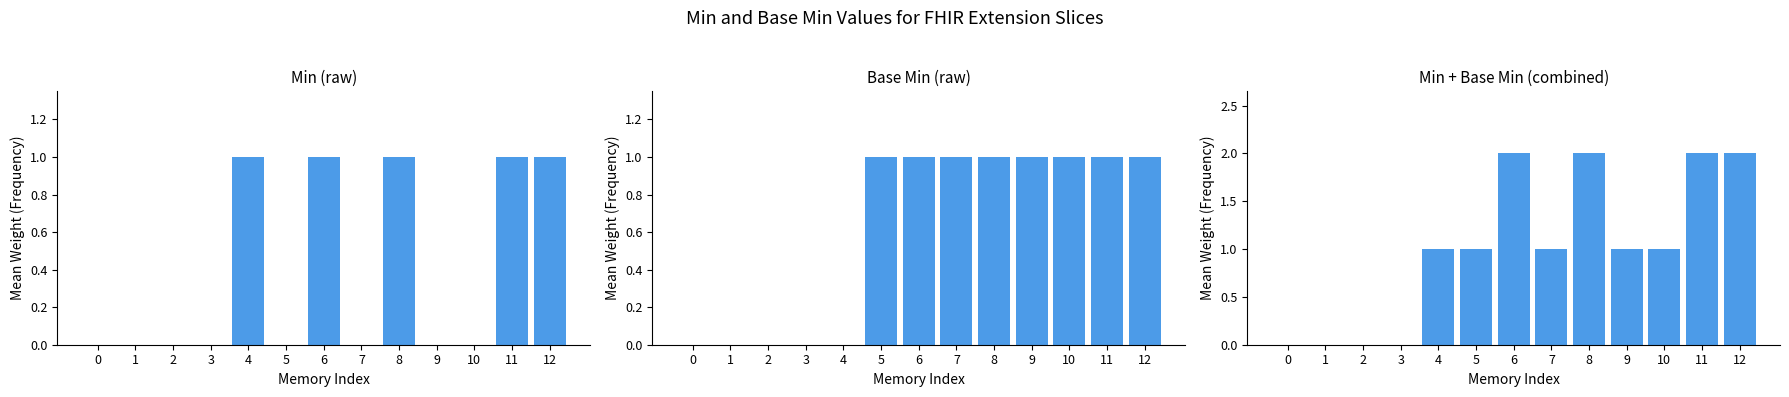

At how many categories does at least one series exceed 1?

4